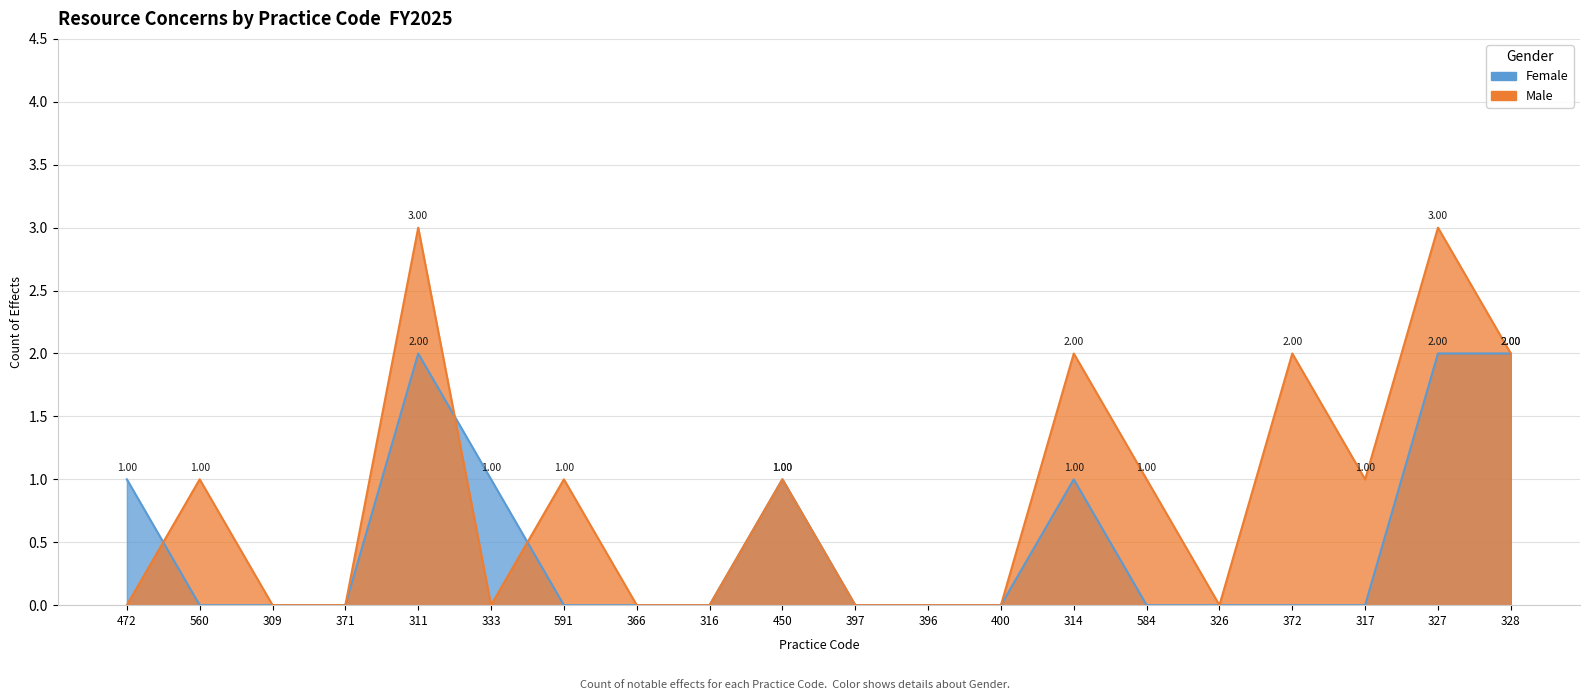

Which series ends up on top after the final intersection of Male and Female?

Male